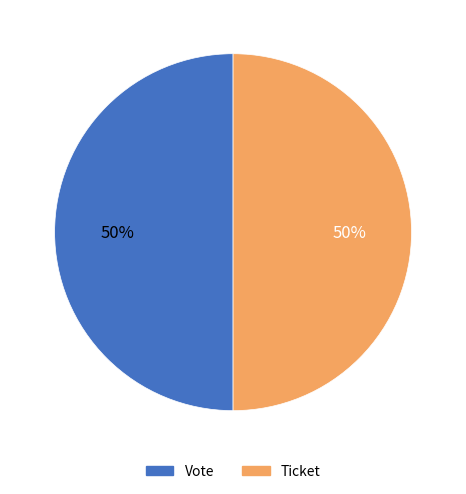

To the nearest percent, what is the combined percentage of Ticket and Vote?

100%